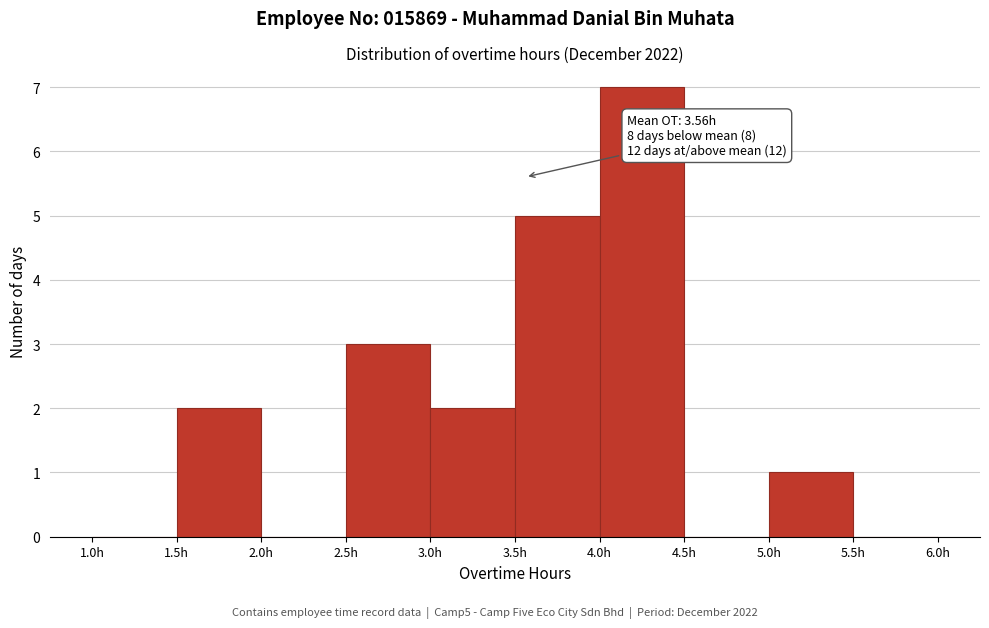

Over which range of the x-axis is the bar tallest?

4.0 to 4.5